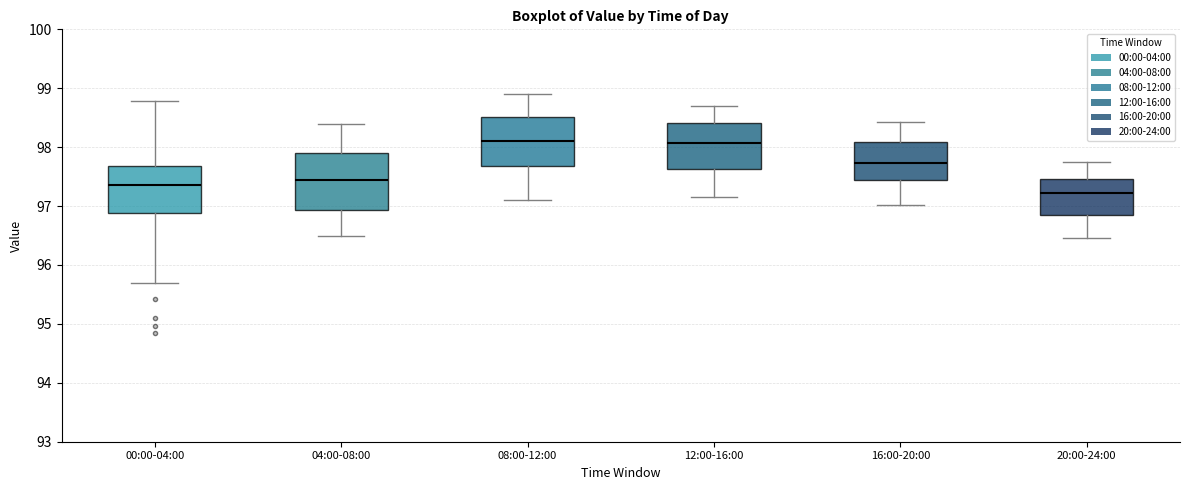

Reading left to right, read every box against the y-axis: the position of its median line, the range the box covers, and the ends of its whiskers. The values are not printed on the chart, so give them approximately, as read against the axis.

00:00-04:00: median 97.4, box 96.9 to 97.7, whiskers 95.7 to 98.8
04:00-08:00: median 97.5, box 96.9 to 97.9, whiskers 96.5 to 98.4
08:00-12:00: median 98.1, box 97.7 to 98.5, whiskers 97.1 to 98.9
12:00-16:00: median 98.1, box 97.6 to 98.4, whiskers 97.2 to 98.7
16:00-20:00: median 97.7, box 97.4 to 98.1, whiskers 97.0 to 98.4
20:00-24:00: median 97.2, box 96.9 to 97.5, whiskers 96.5 to 97.8